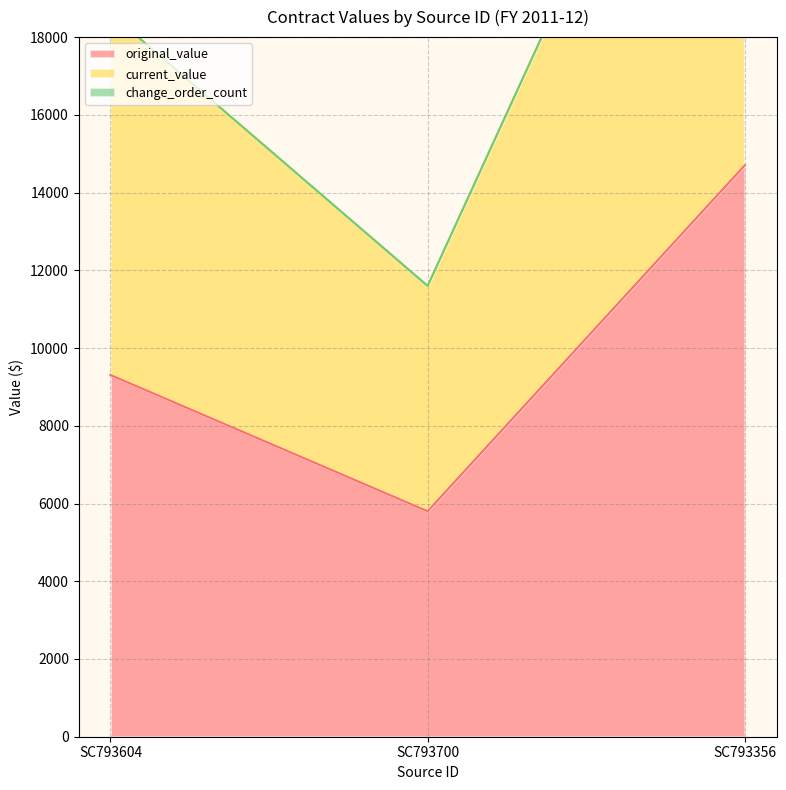

At how many categories does at least one series exceed 25876?

1